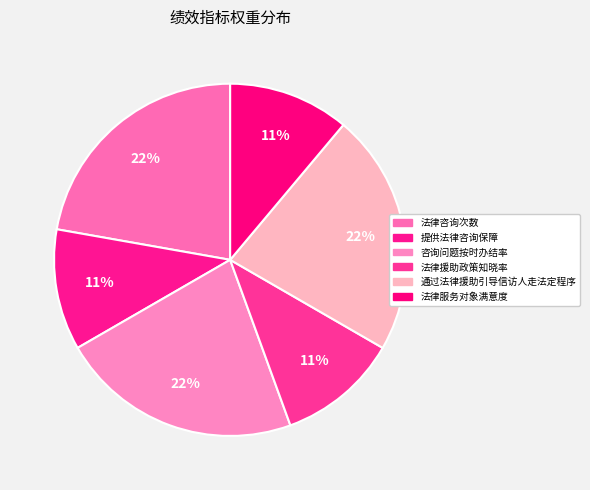

Rank the categories by value from lowest to highest.

提供法律咨询保障, 法律援助政策知晓率, 法律服务对象满意度, 法律咨询次数, 咨询问题按时办结率, 通过法律援助引导信访人走法定程序